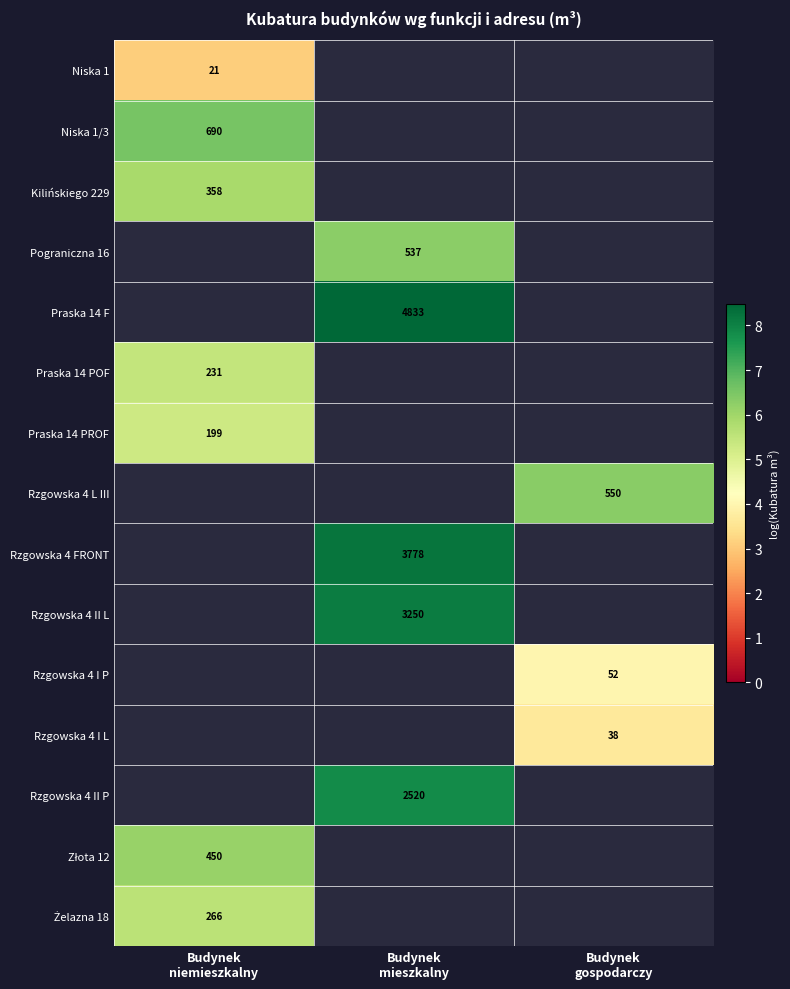

Is it true that Złota 12 equals 8.7 at Budynek niemieszkalny?

False